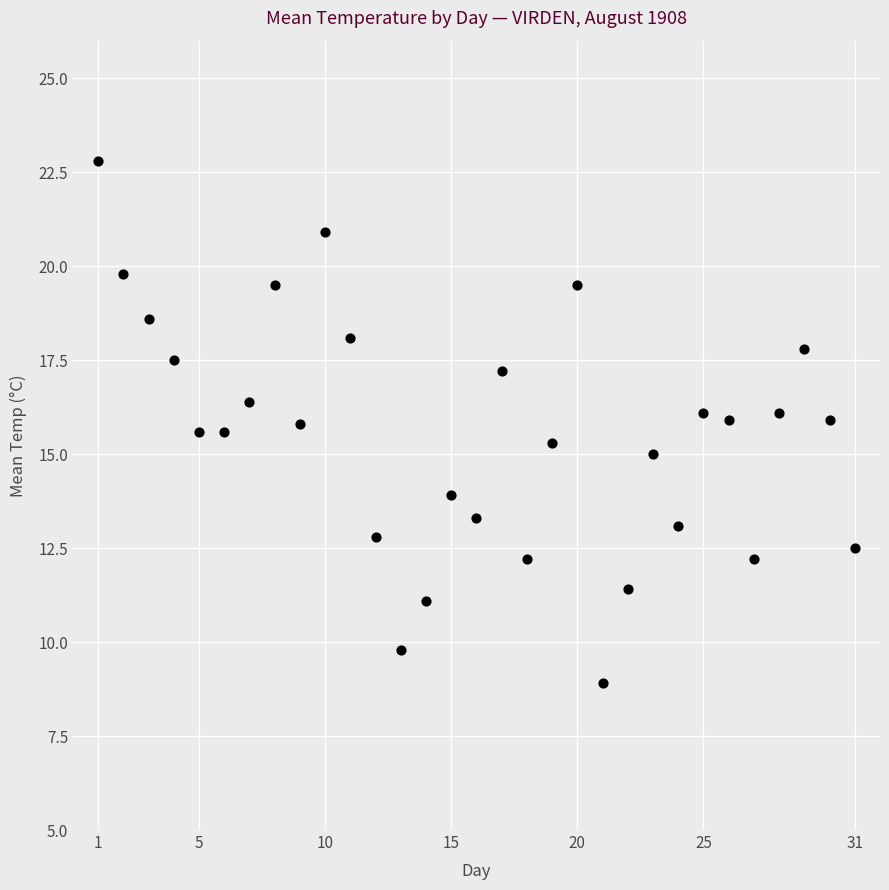

What is the range of Y values (max minus min)?

13.9